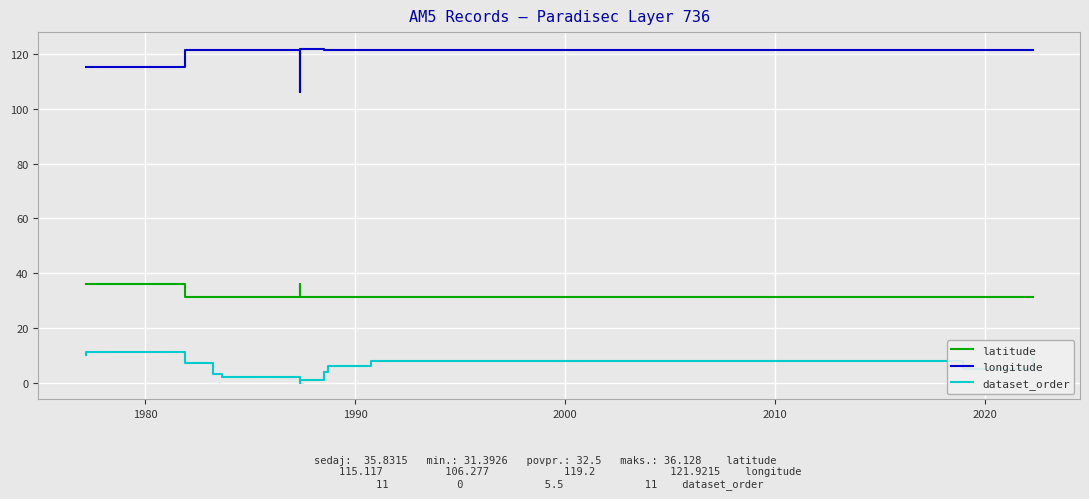

True or false: latitude and longitude intersect in this chart.

False